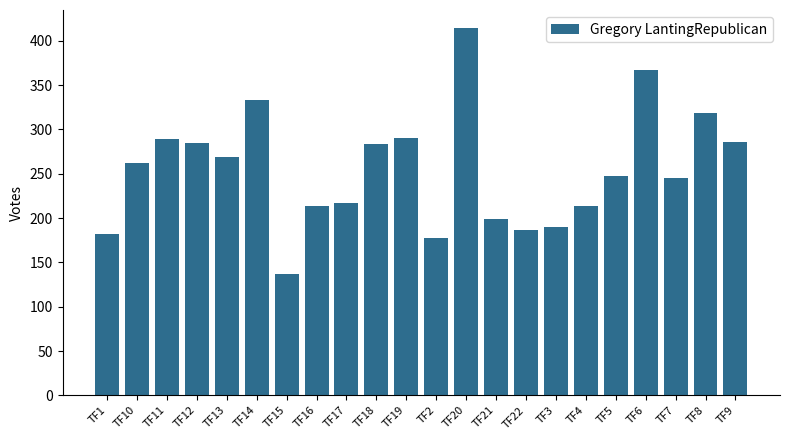

How many distinct data groups are displayed?

1